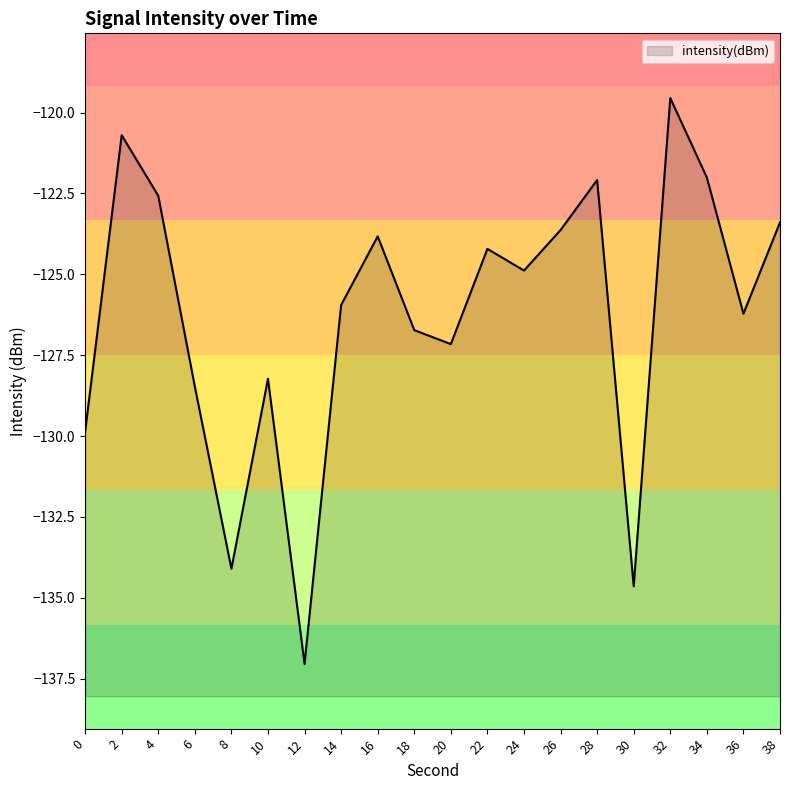

What is the greatest value displayed?

-119.6